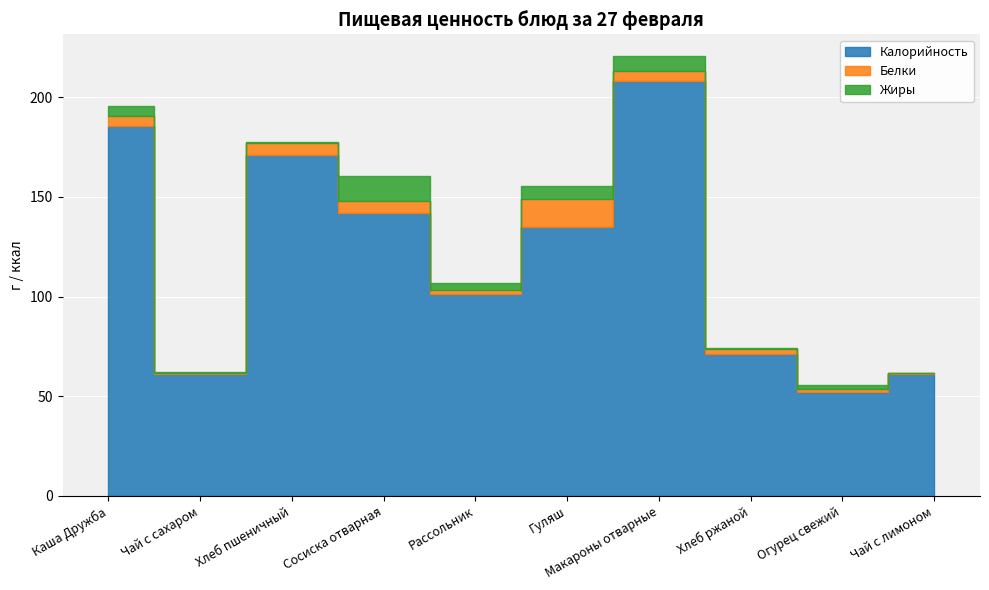

Which series has the largest total across all categories?

Калорийность